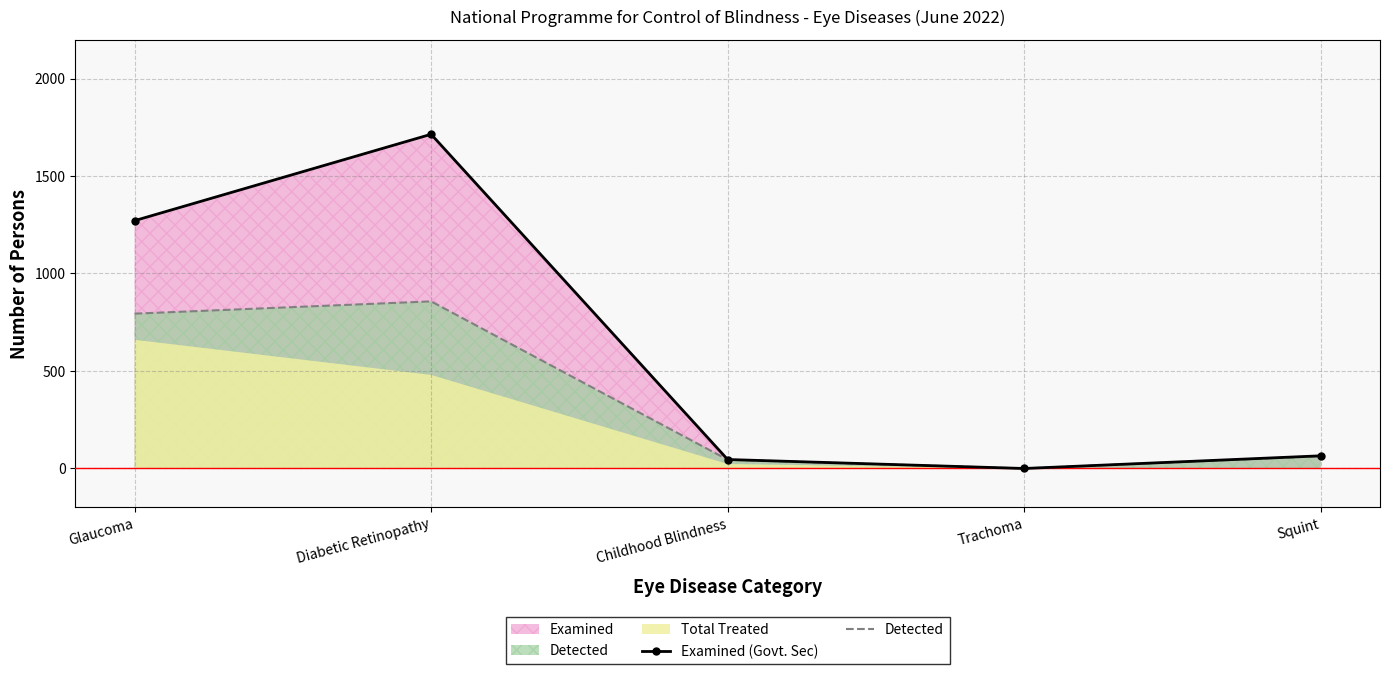

Is the value of Examined (Govt. Sec) at Squint greater than the value of Detected at Diabetic Retinopathy?

No